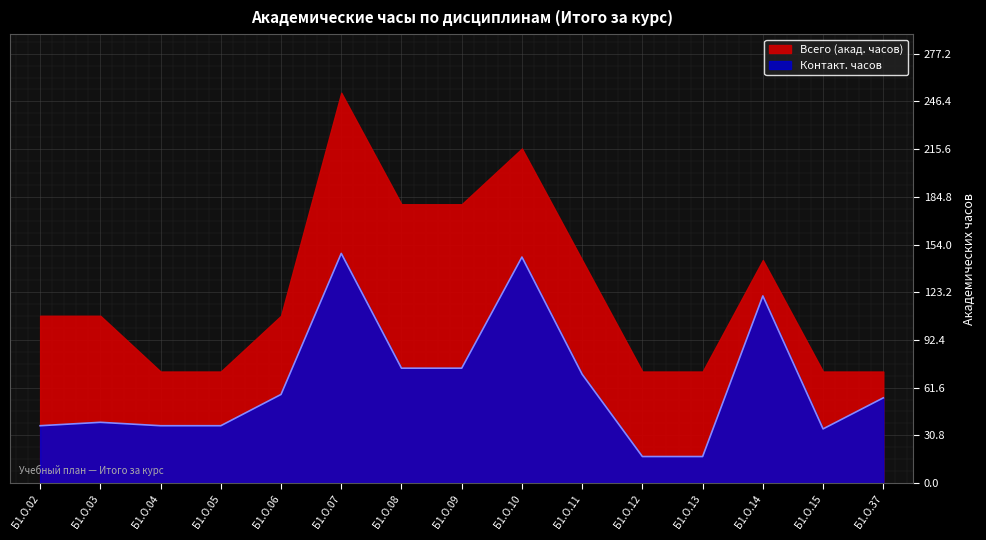

What is the sum of all values?

965.0